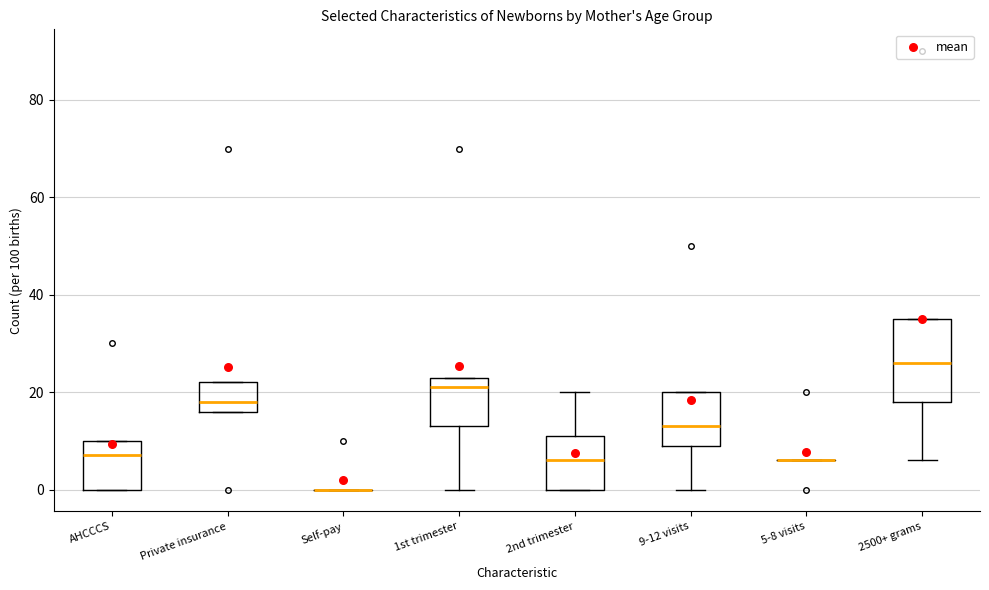

Reading left to right, read every box against the y-axis: the position of its median line, the range the box covers, and the ends of its whiskers. The values are not printed on the chart, so give them approximately, as read against the axis.

AHCCCS: median 8, box 0 to 10, whiskers 0 to 10
Private insurance: median 18, box 16 to 22, whiskers 16 to 22
Self-pay: box collapsed to a line at 0, whiskers 0 to 0
1st trimester: median 22, box 14 to 24, whiskers 0 to 24
2nd trimester: median 6, box 0 to 12, whiskers 0 to 20
9-12 visits: median 14, box 10 to 20, whiskers 0 to 20
5-8 visits: box collapsed to a line at 6, whiskers 6 to 6
2500+ grams: median 26, box 18 to 36, whiskers 6 to 36